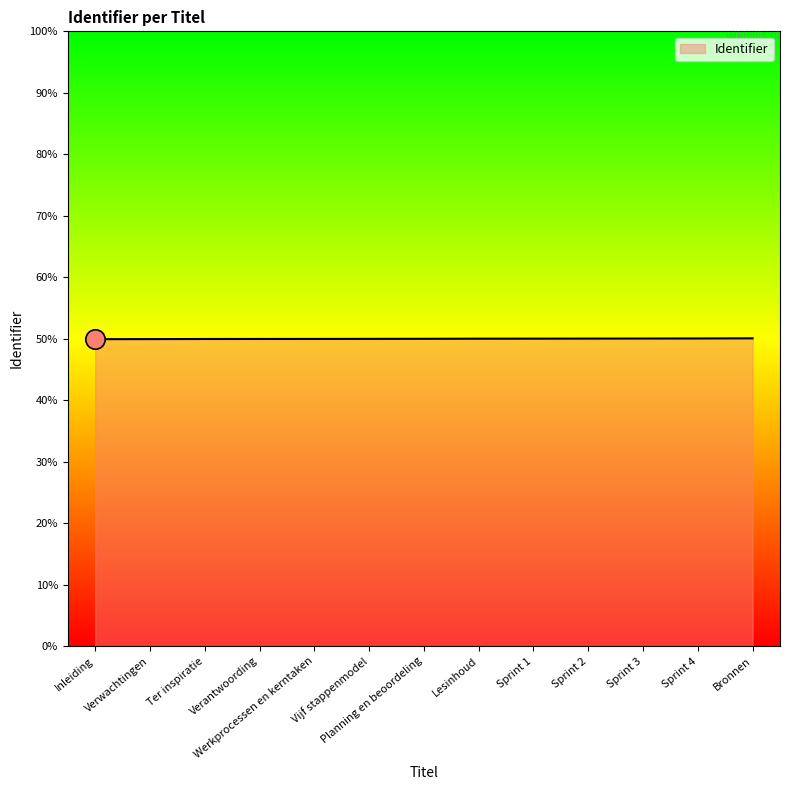

Is it true that the value at Vijf stappenmodel is 7199418?

False